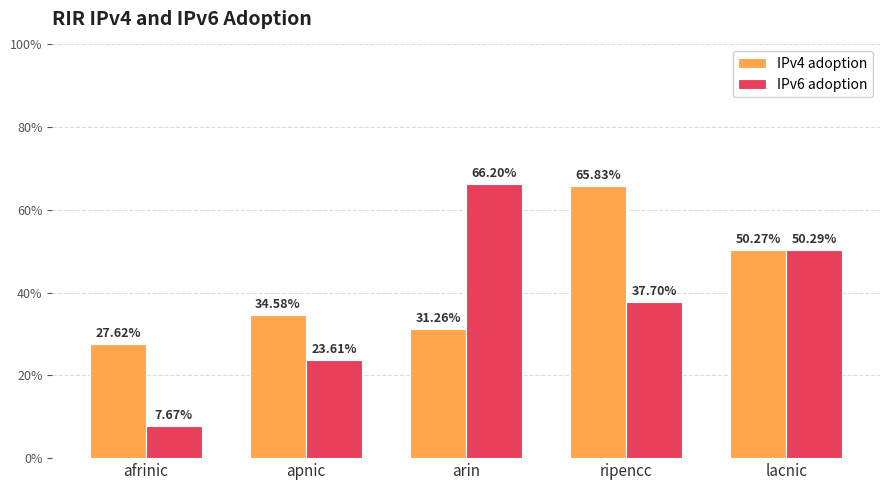

What is the label of the 4th bar from the left?

ripencc